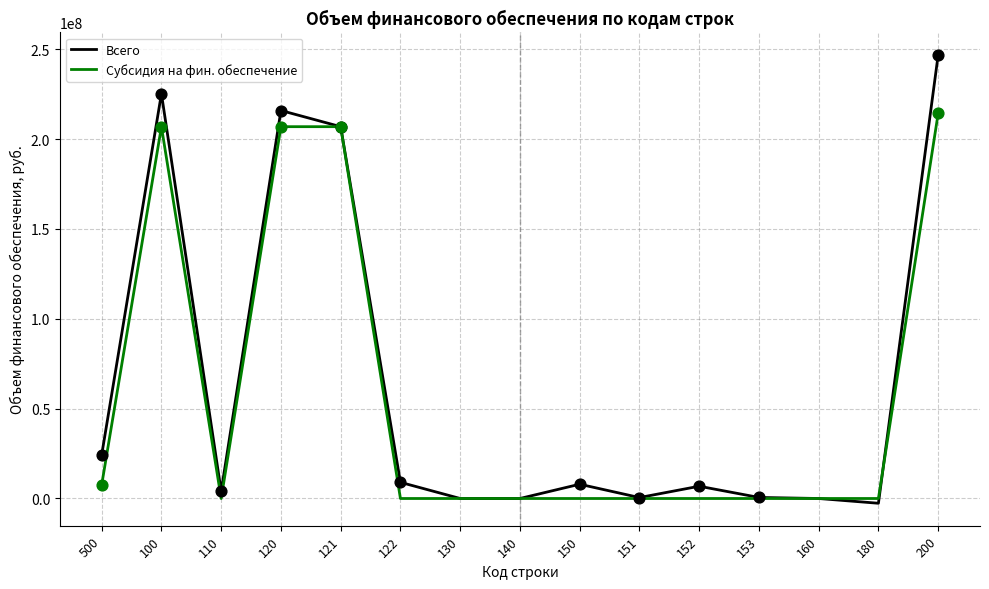

What is the spread (max minus min) of values at 120?

9000000.0